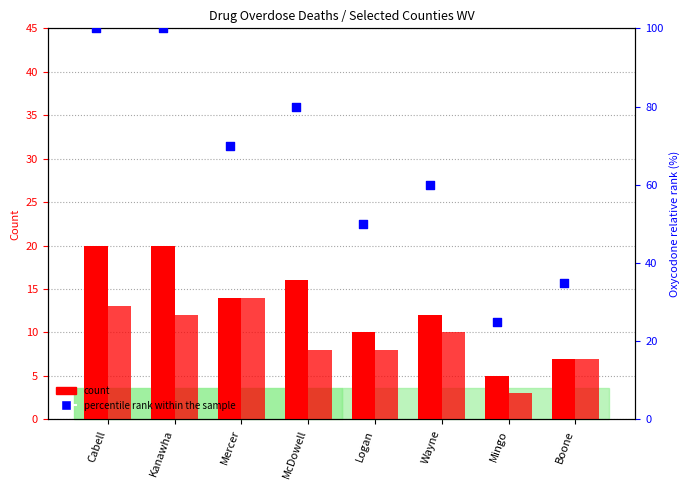

At which category is the sum across all series the highest?

Cabell